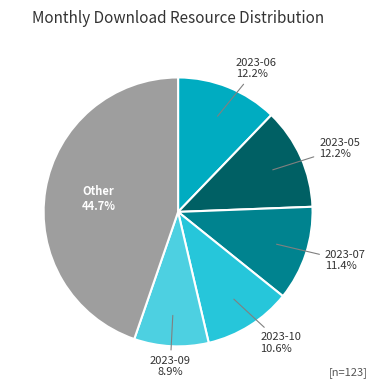

Is there any slice that represents more than half of the pie?

No